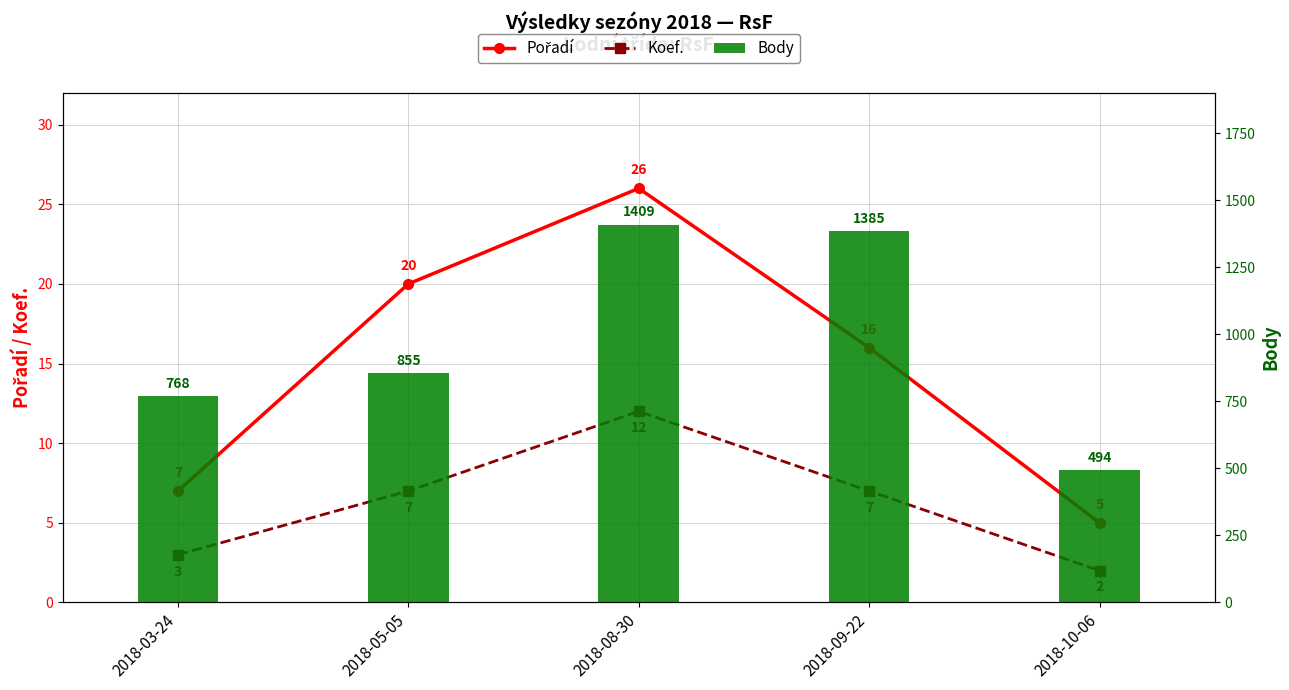

What is the lowest value of the Pořadí series?

5